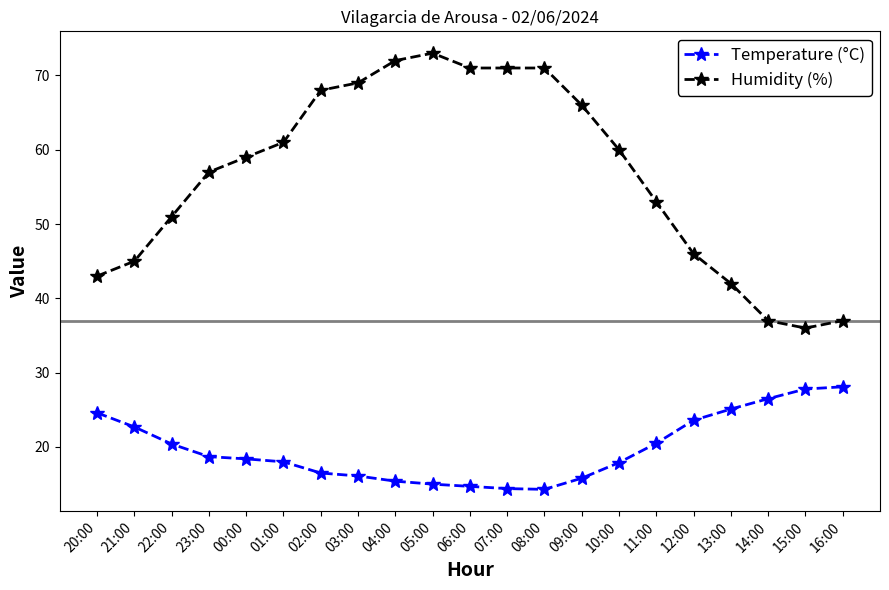

What position from the right is 09:00?

8